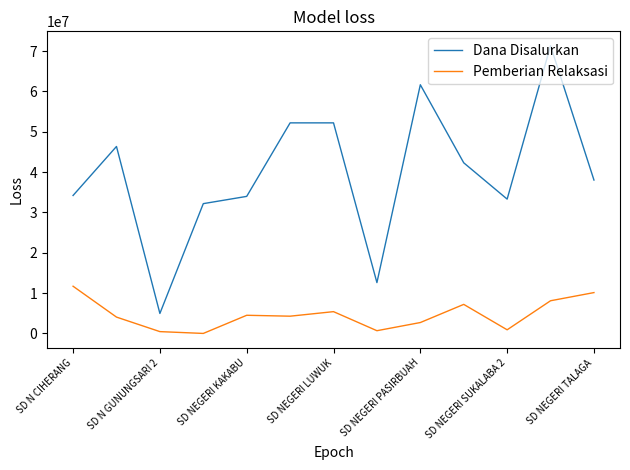

How many lines are shown in the chart?

2